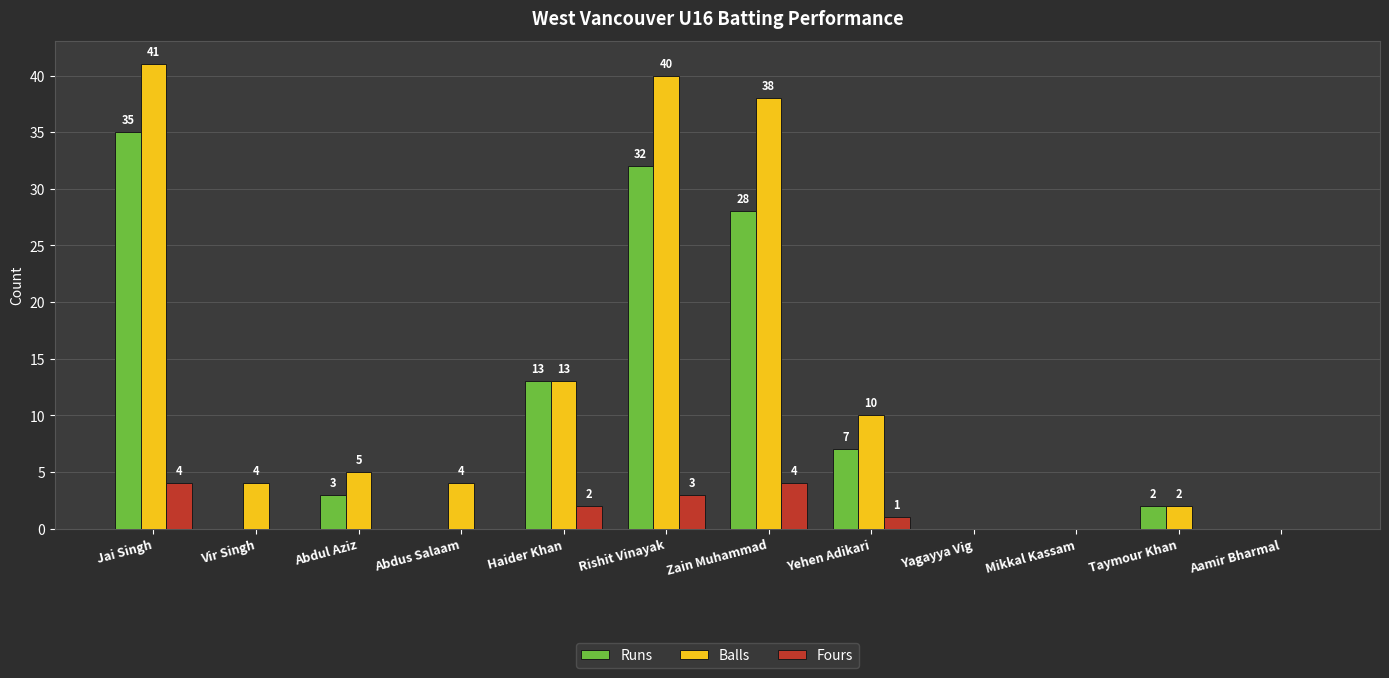

What is the spread (max minus min) of values at Rishit Vinayak?

37